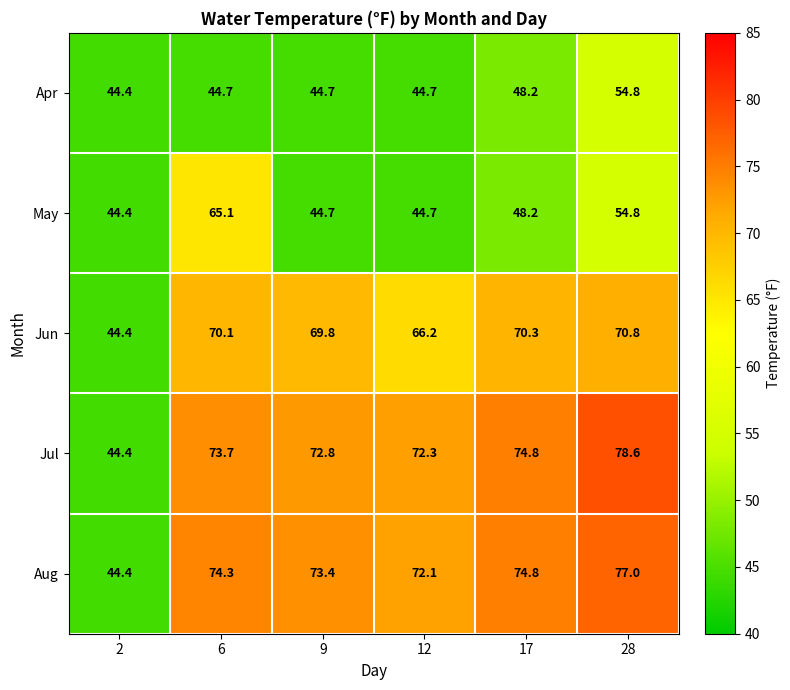

The value of May at 17 is 73.3. True or false?

False